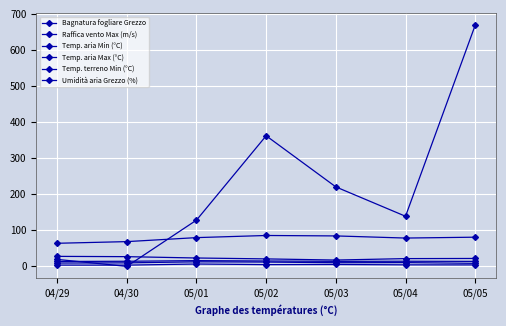

What is the difference between the second highest and minimum values in the Bagnatura fogliare Grezzo series?

362.2